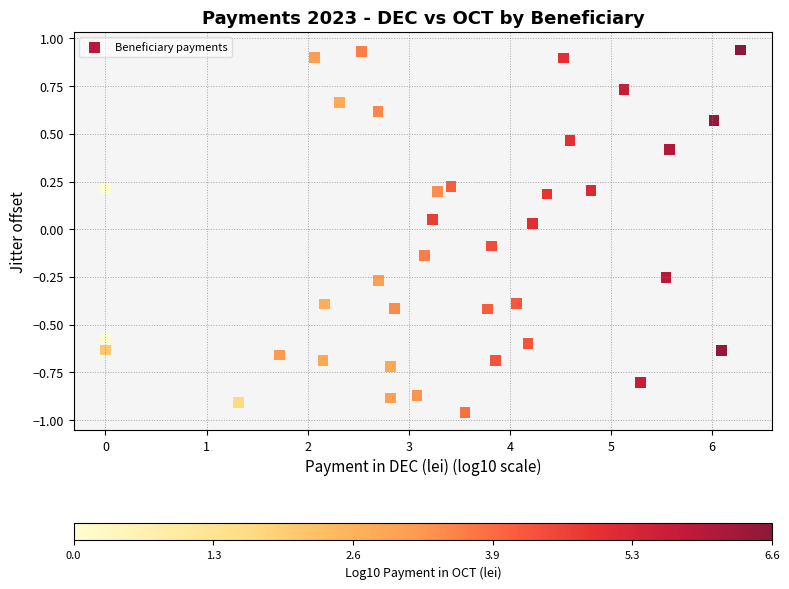

What is the range of Y values (max minus min)?

1.9